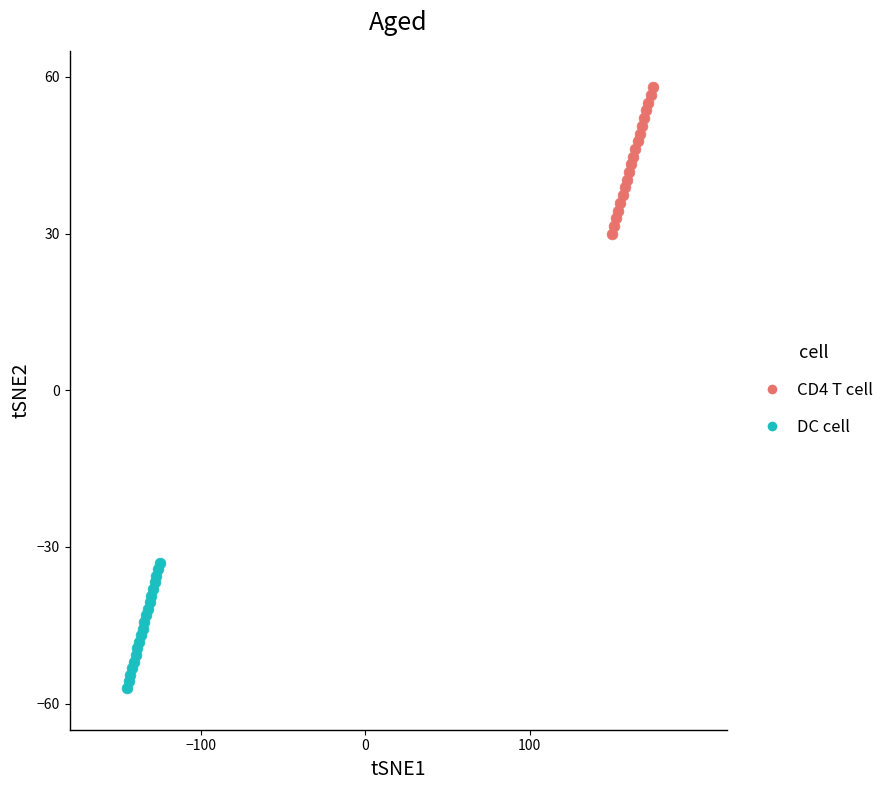

Which series contains the lowest Y value?

DC cell